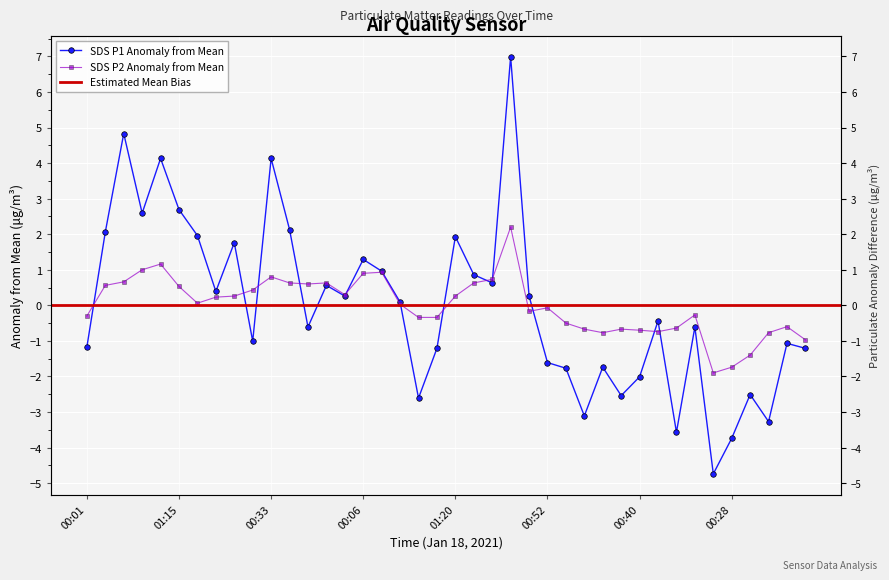

What is the value of the SDS_P1 point at the 6th from the left?

2.7